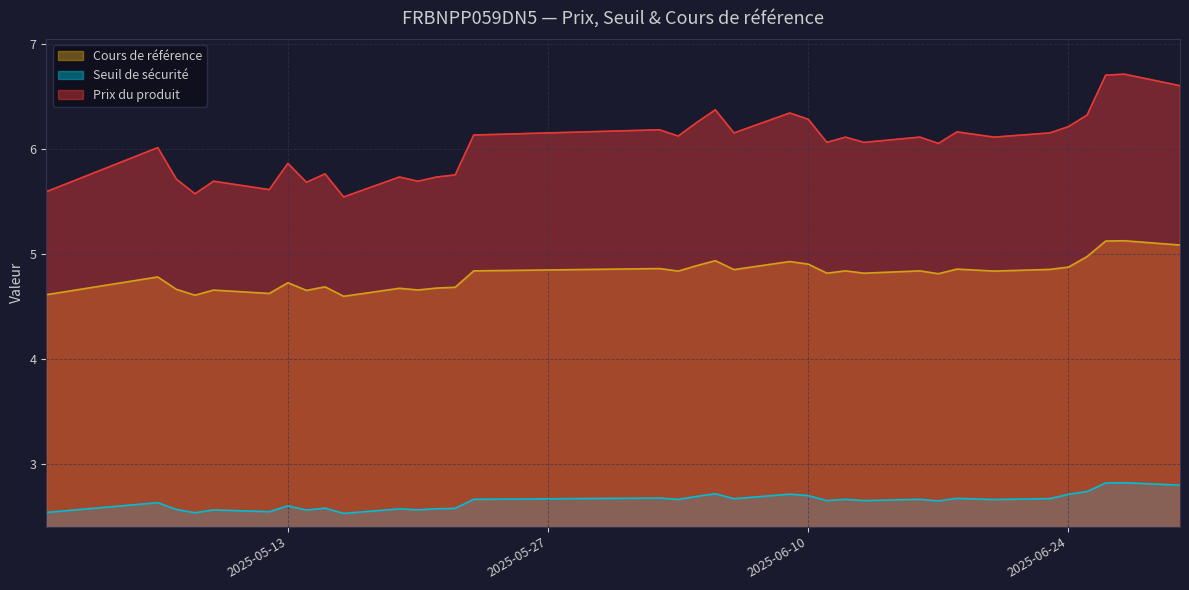

List the series in order of their peak value, lowest first.

Seuil de sécurité, Cours de référence, Prix du produit